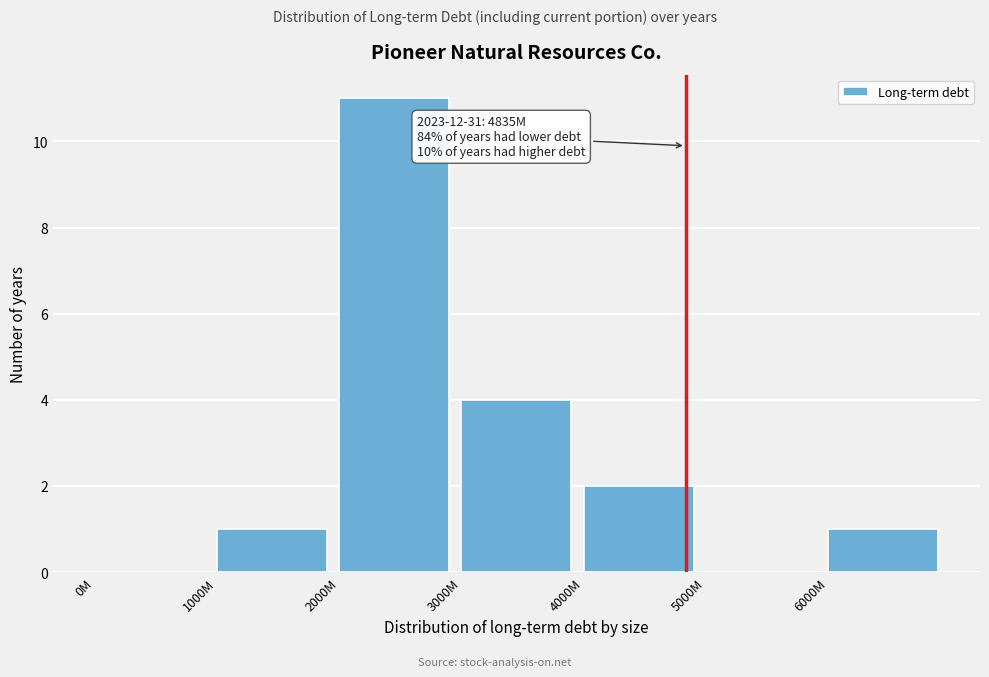

Reading left to right, transcribe all the data shown in this chart.

0M=0	1000M=1	2000M=11	3000M=4	4000M=2	5000M=0	6000M=1